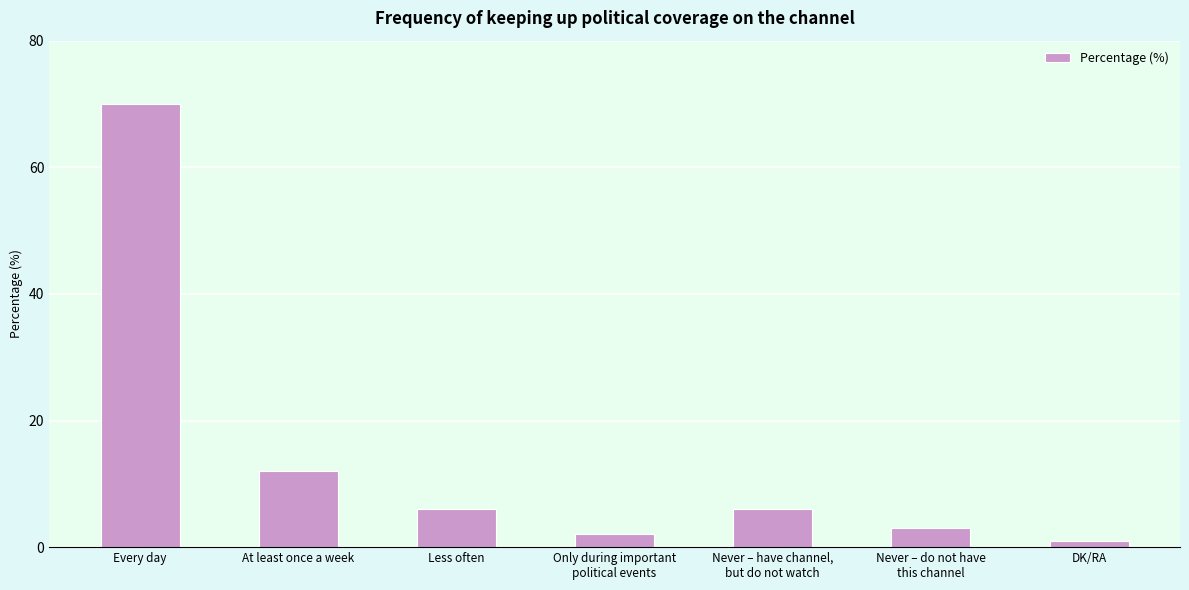

The value at DK/RA is 1. True or false?

True